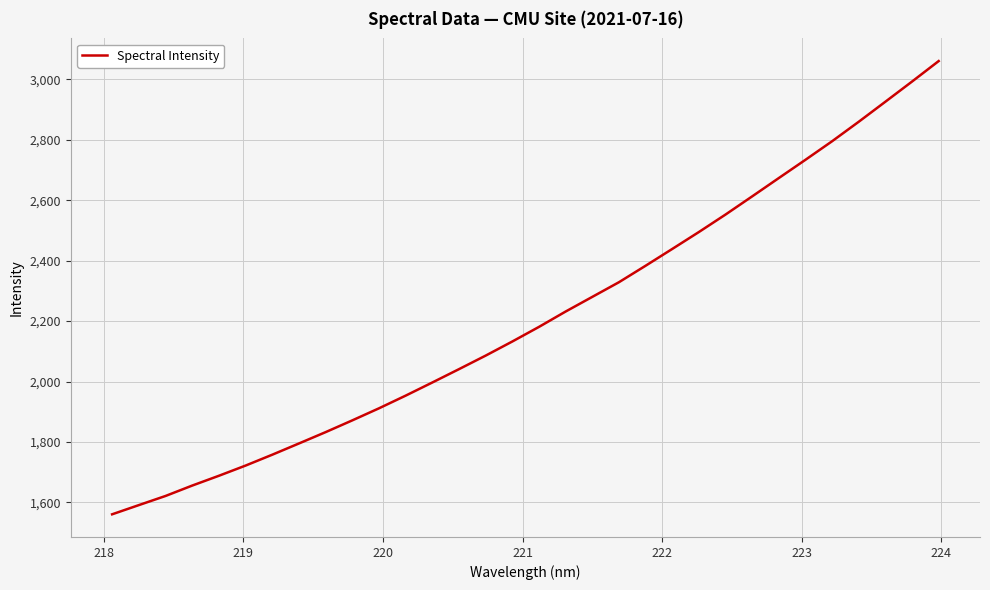

What is the greatest value displayed?

3060.6